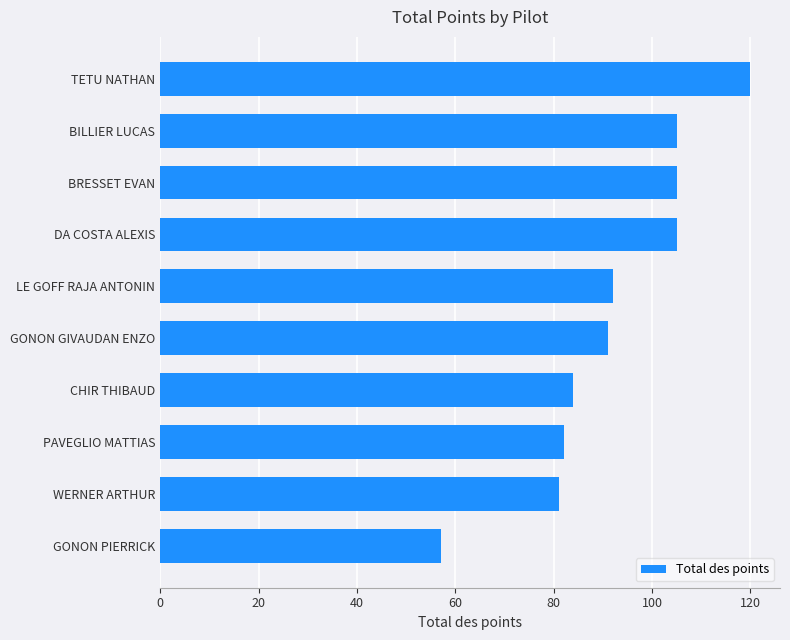

What is the sum of the values at WERNER ARTHUR and TETU NATHAN?

201